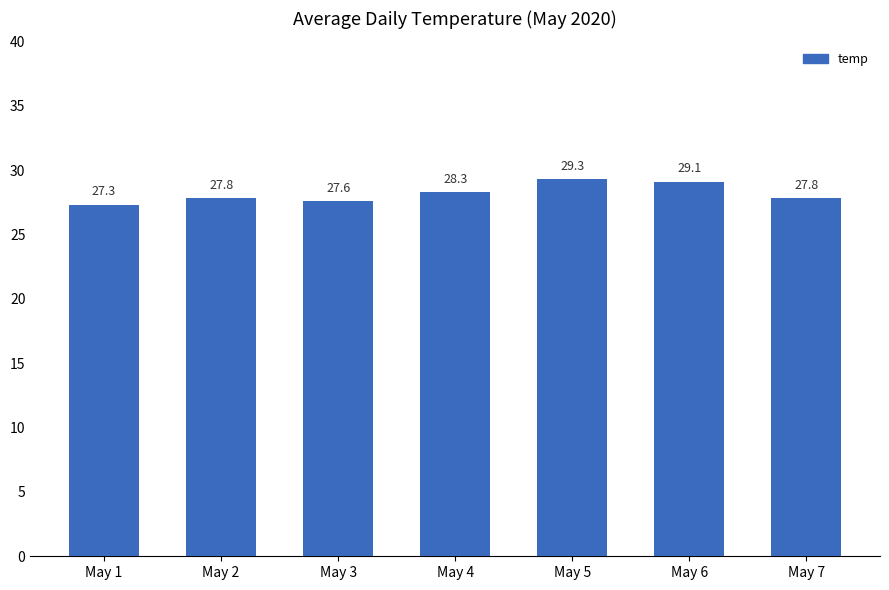

Approximately how many times larger is the value at May 5 compared to May 7?

1.1